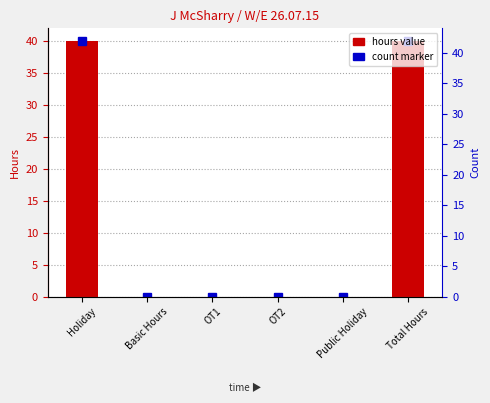

What is the label of the 6th bar from the left?

Total Hours